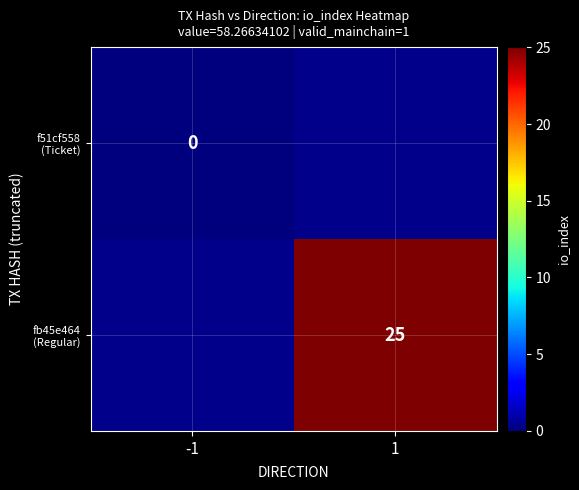

At which label does fb45e464 (Regular) reach its minimum?

-1